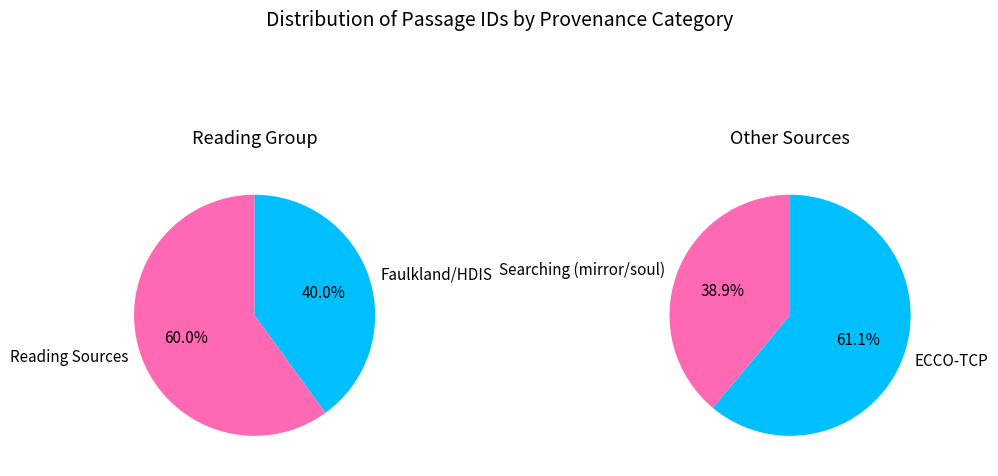

Does Searching mirror/soul represent more than half of the total?

No